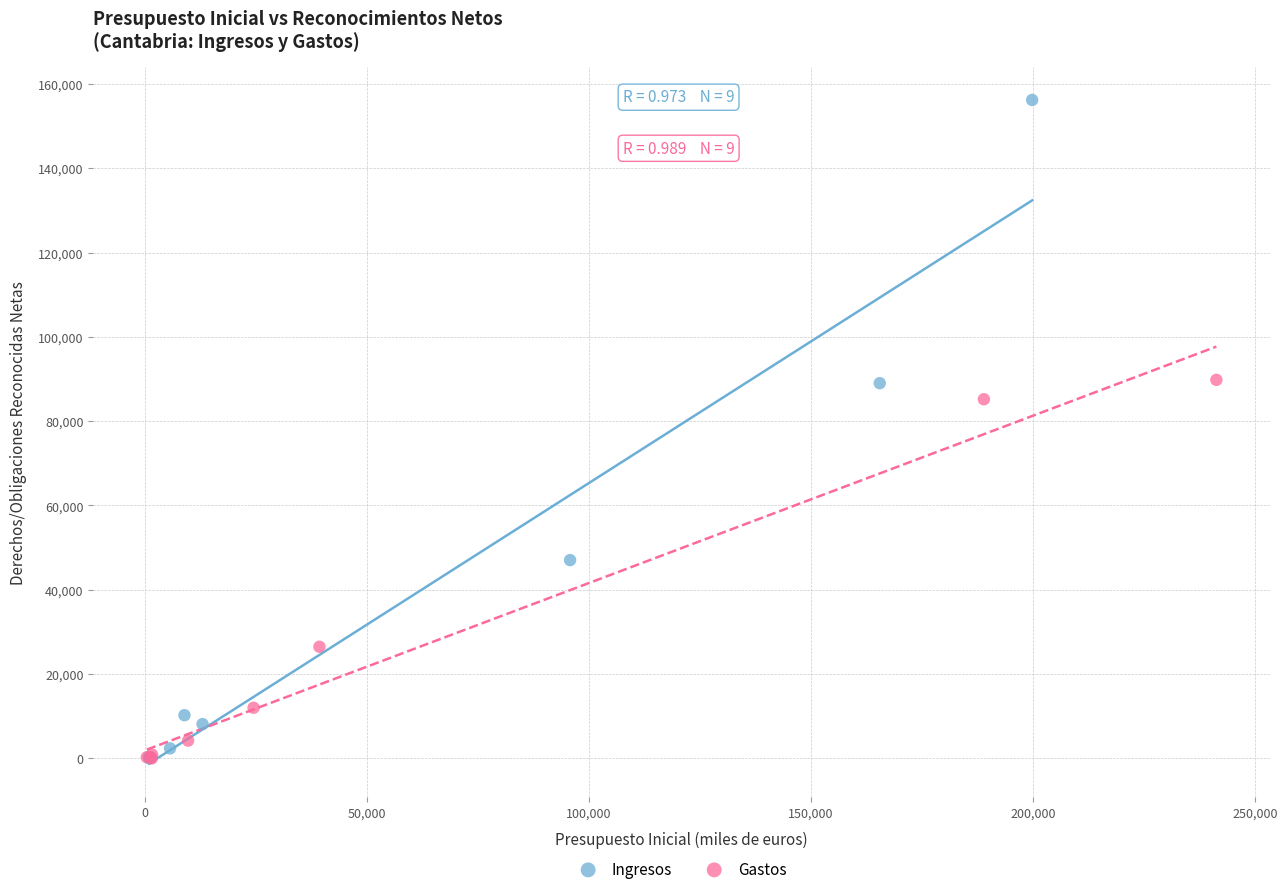

Which series has the largest Y range (max minus min)?

Ingresos